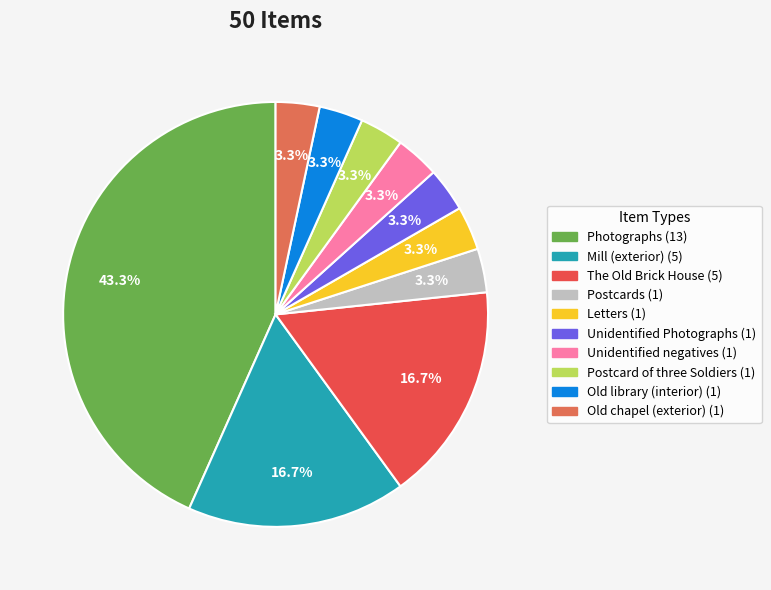

What is the largest slice in the pie chart?

Photographs